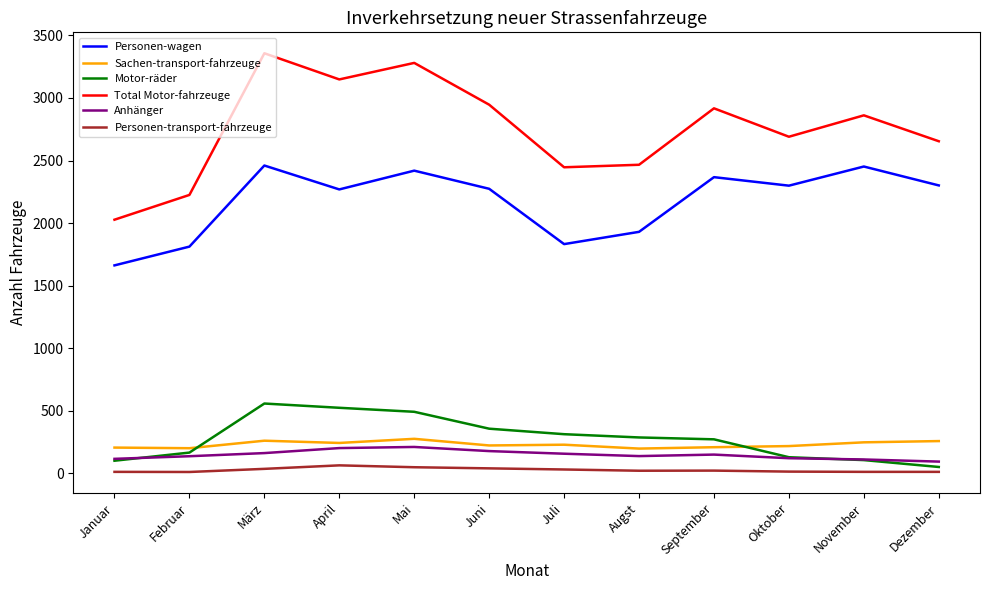

True or false: Motor-räder and Personen-transport-fahrzeuge cross at least once.

False